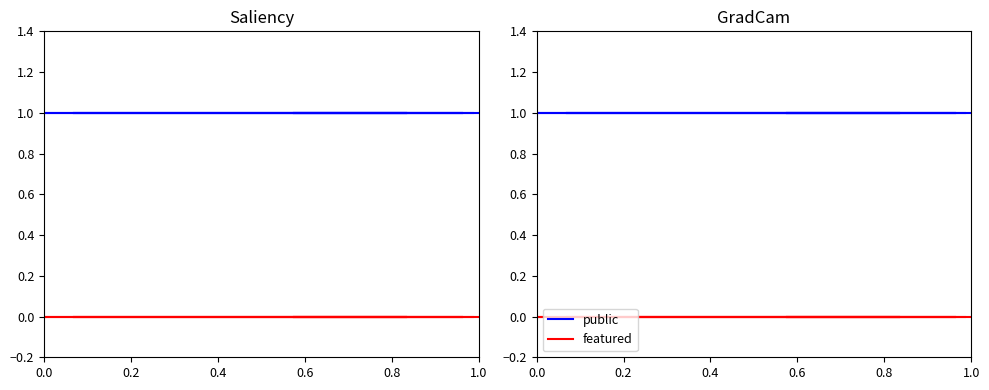

What is the difference between the highest and lowest values at 1.0?

1